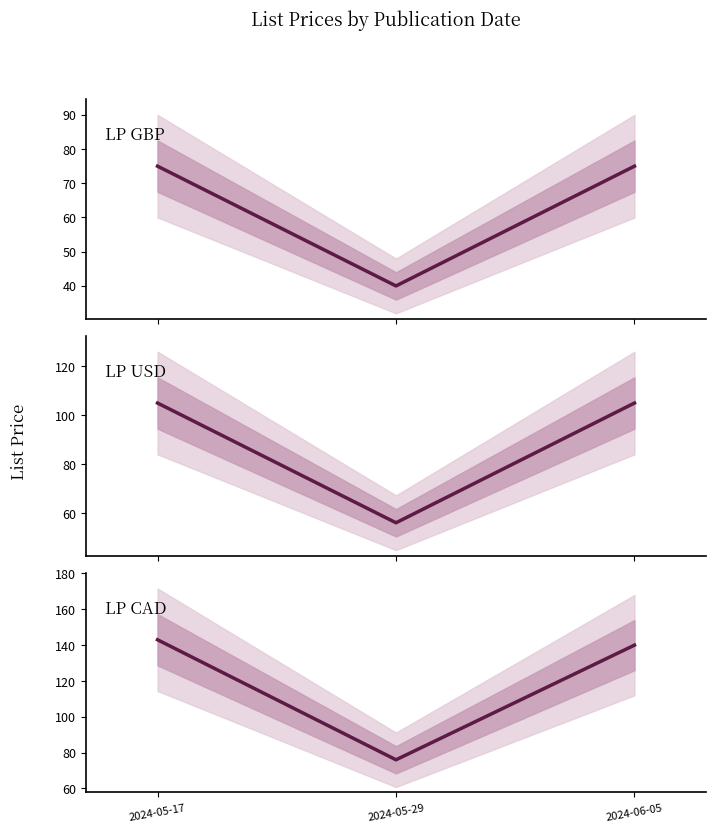

At 2024-06-05, list the series in order from smallest to largest.

LP GBP, LP USD, LP CAD